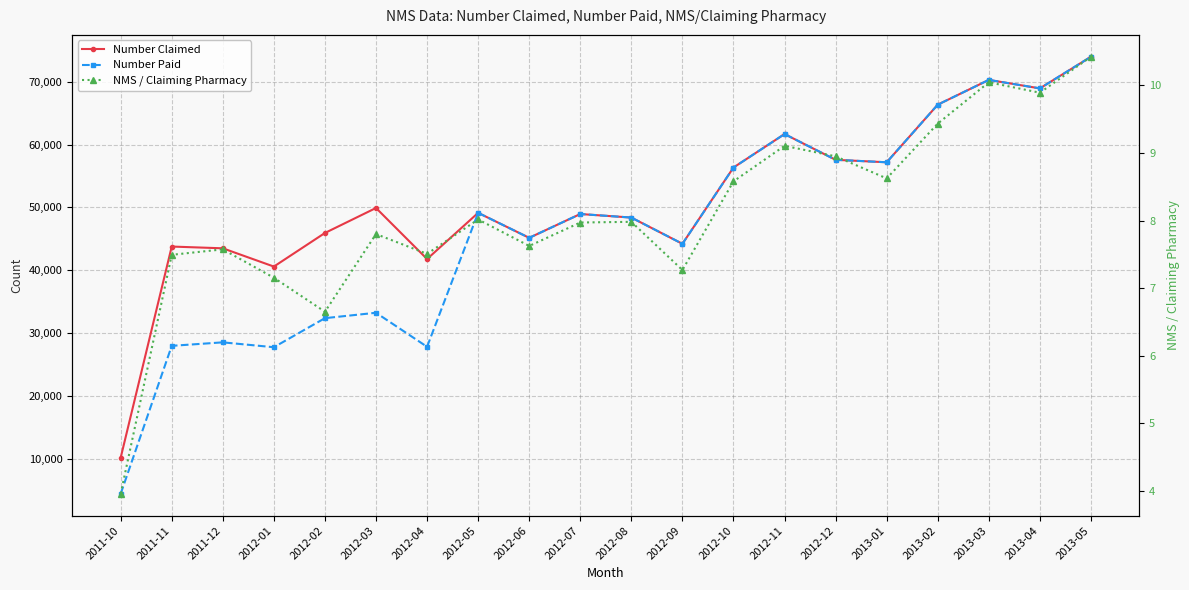

Is it true that Number Claimed equals 48941.0 at 2012-07?

True